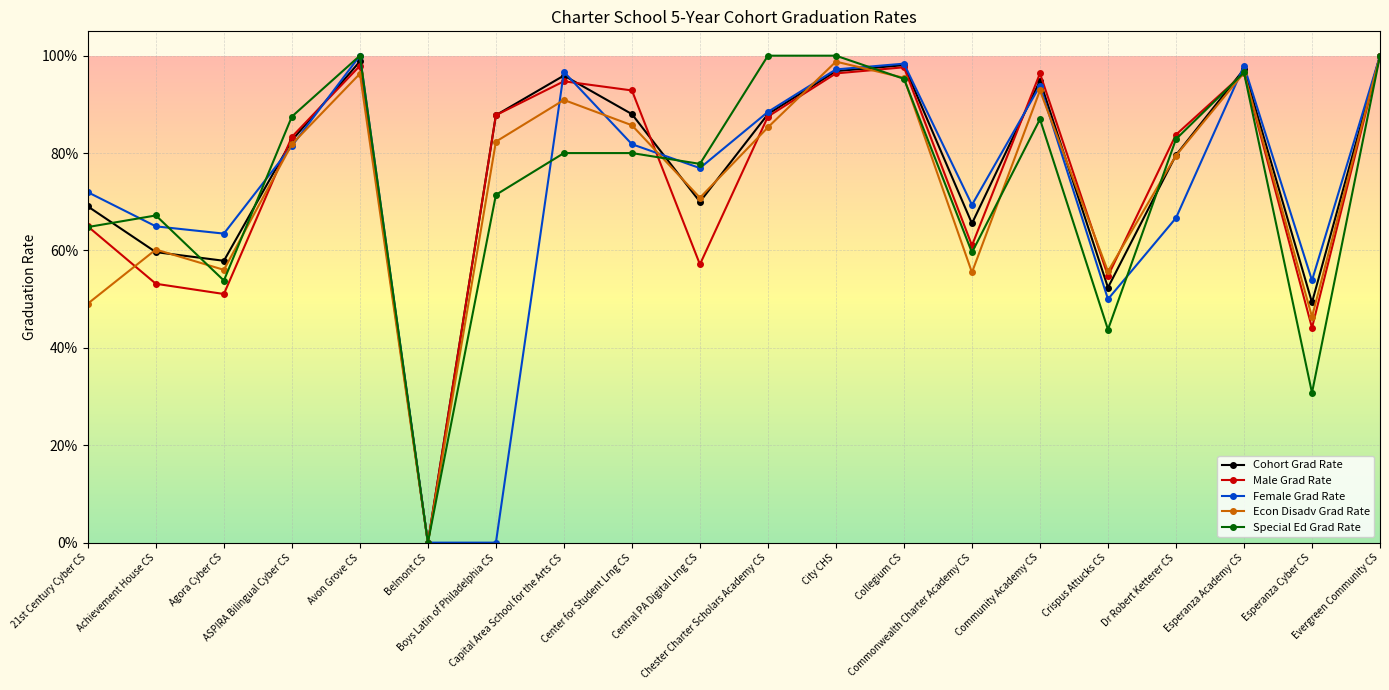

What is the spread (max minus min) of values at Commonwealth Charter Academy CS?

0.1